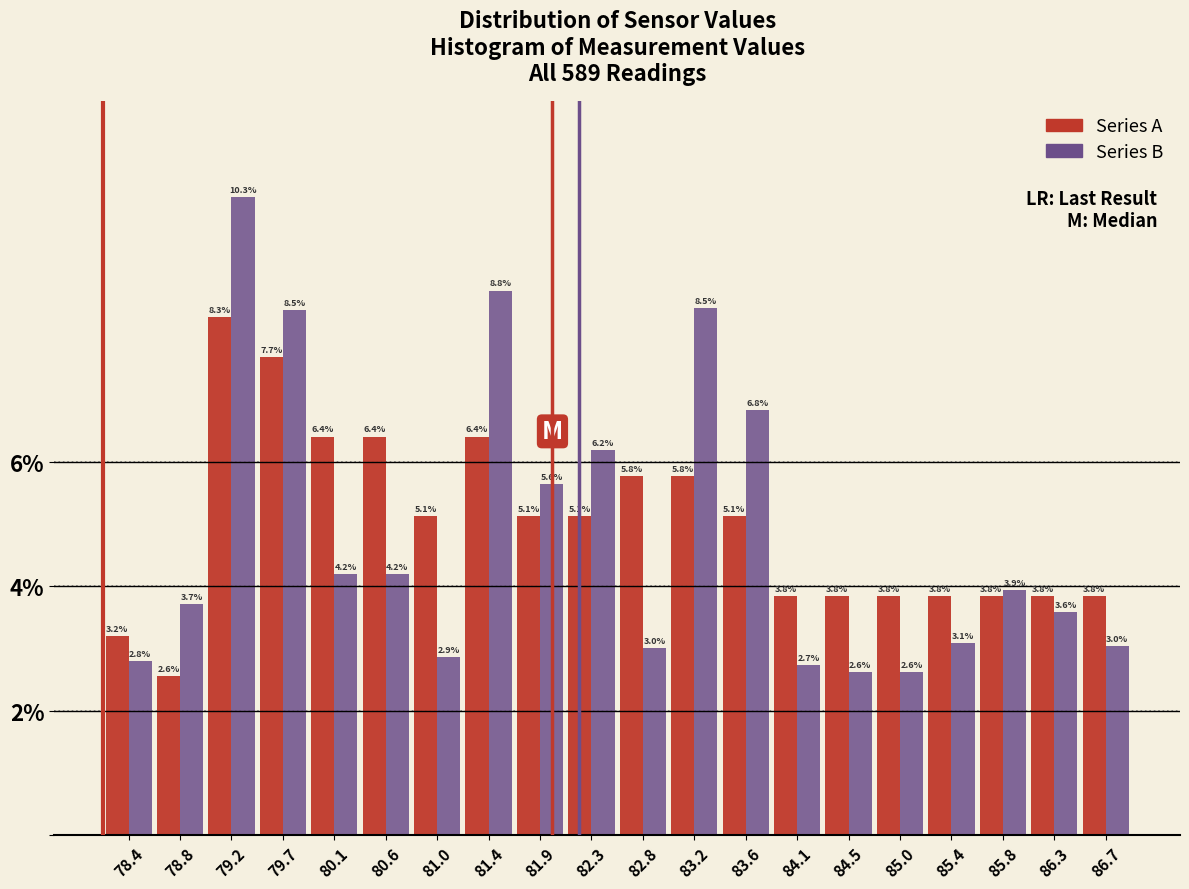

What is the height of the Series B bar covering 80.35 to 80.80 on the x-axis? The bar edges are not printed on the chart, so give them approximately, as read against the axis.

4.2